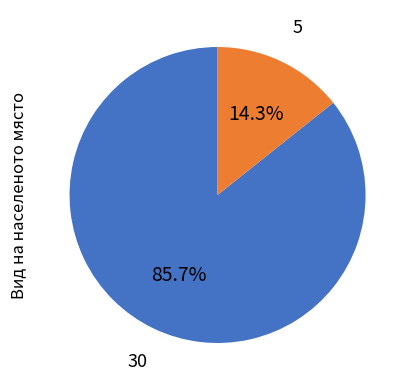

Is there any slice that represents more than half of the pie?

Yes